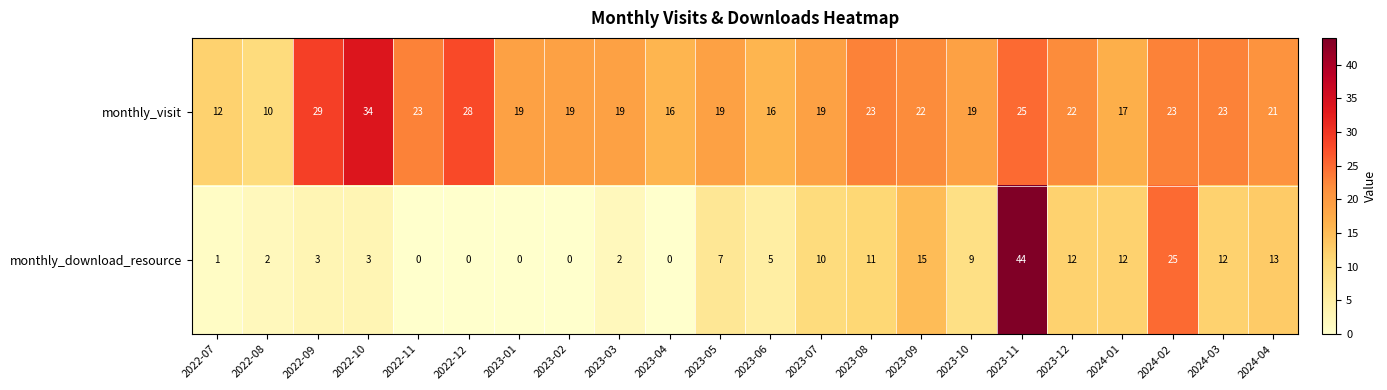

Rank the series by their maximum value, from highest to lowest.

monthly_download_resource, monthly_visit